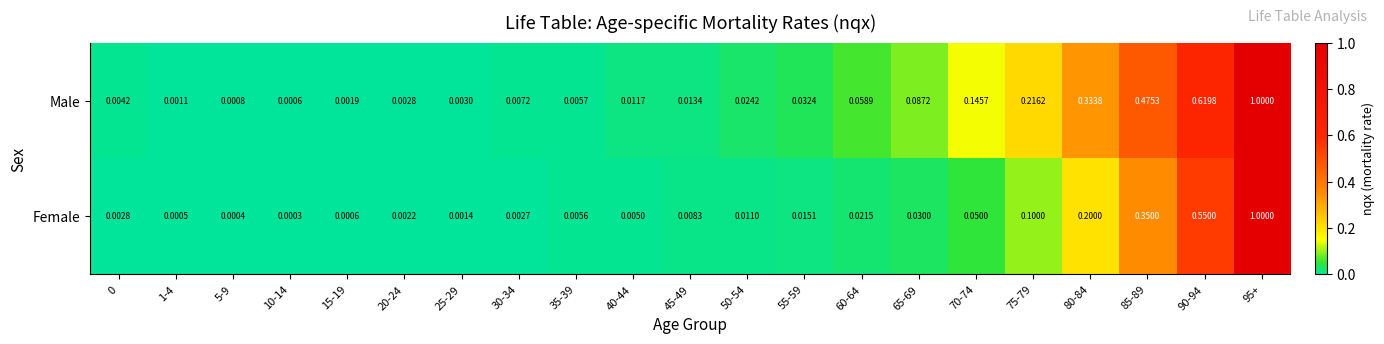

Which series changed the most between 0 and 5-9?

Male